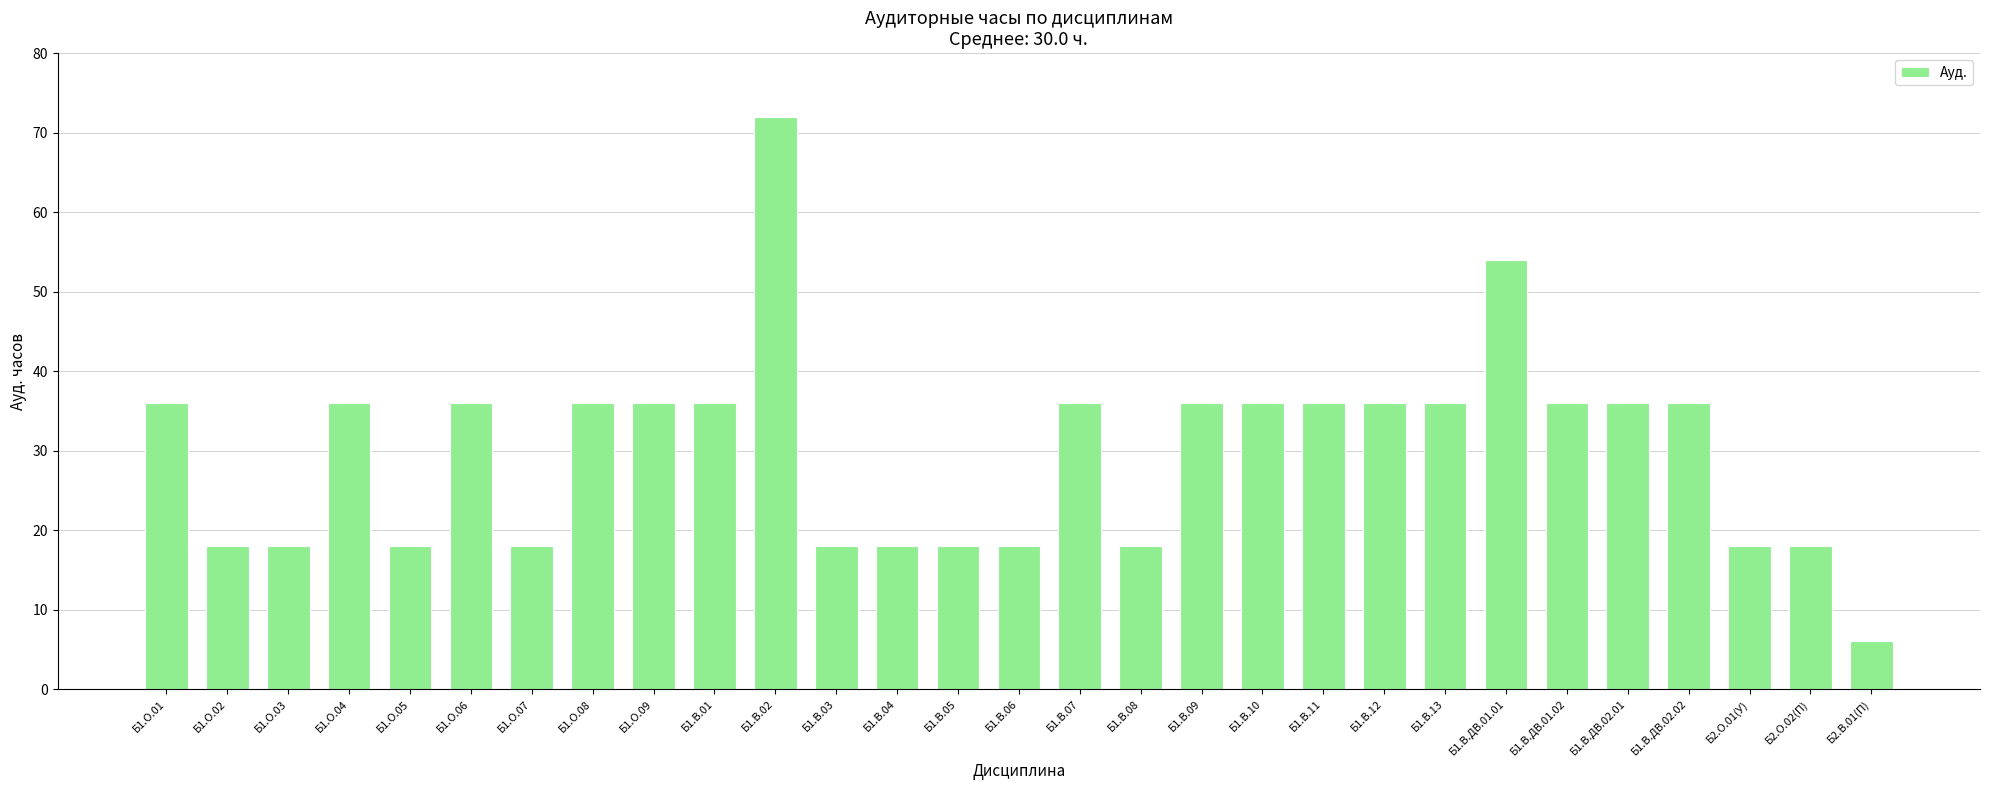

What is the change in value from Б1.В.ДВ.02.01 to Б2.О.01(У)?

-18